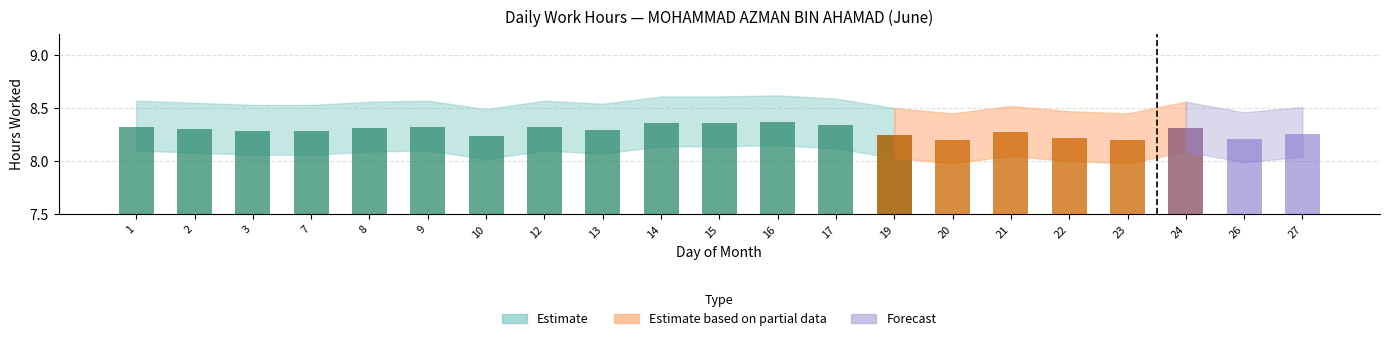

What is the value of the Low (hours worked) bar at the 14th from the left?

8.2